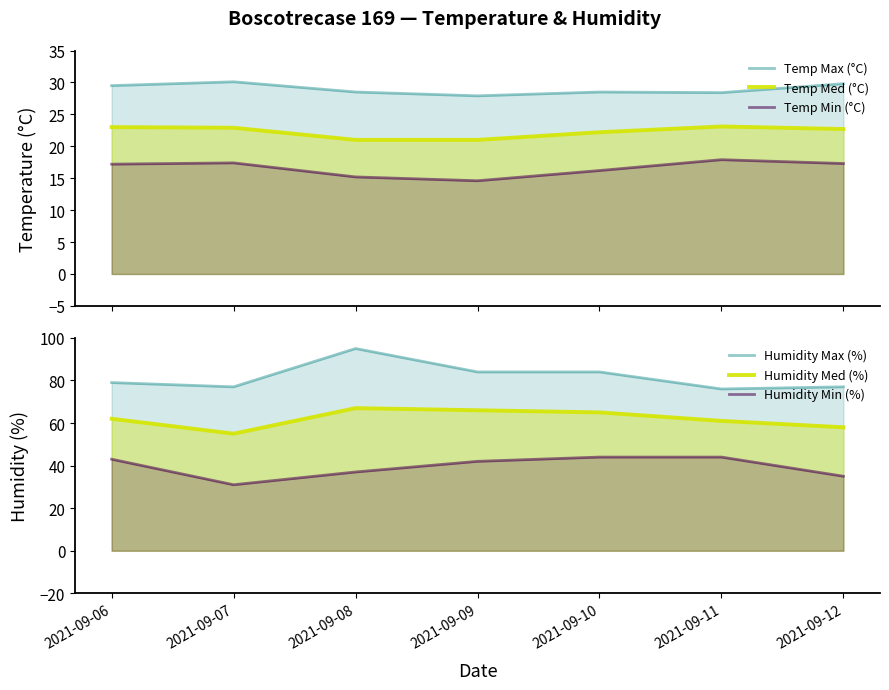

Rank the categories by Humidity Min (%) value from lowest to highest.

2021-09-07, 2021-09-12, 2021-09-08, 2021-09-09, 2021-09-06, 2021-09-10, 2021-09-11